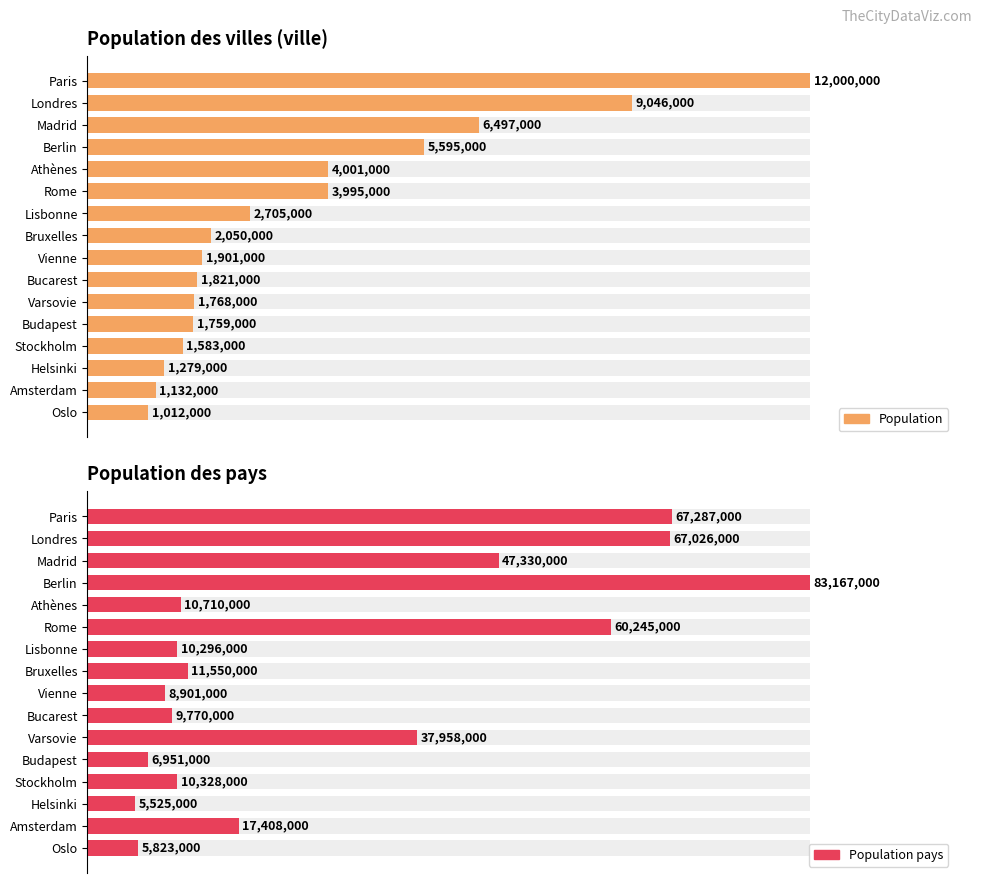

Which series has the widest spread of values?

Population pays